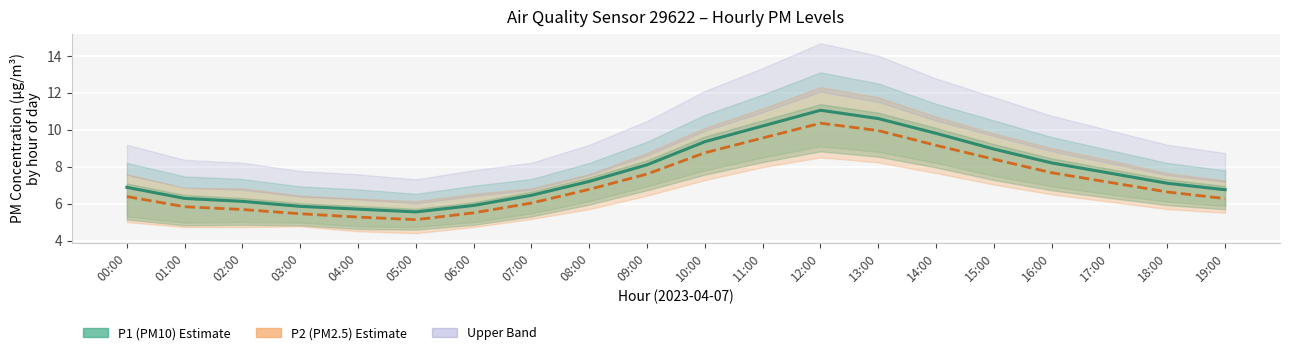

Rank the series at 19:00 from highest to lowest value.

P1 (PM10), P2 (PM2.5)